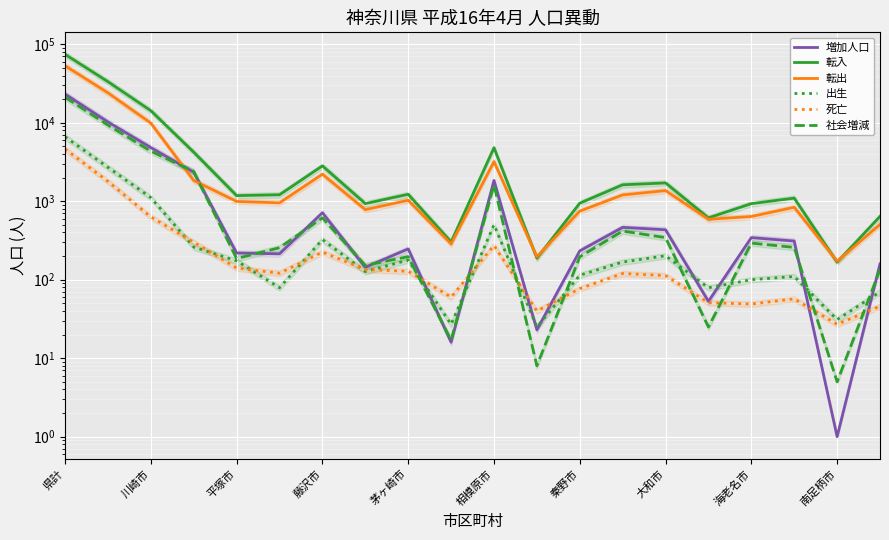

What position from the left is 秦野市?

13